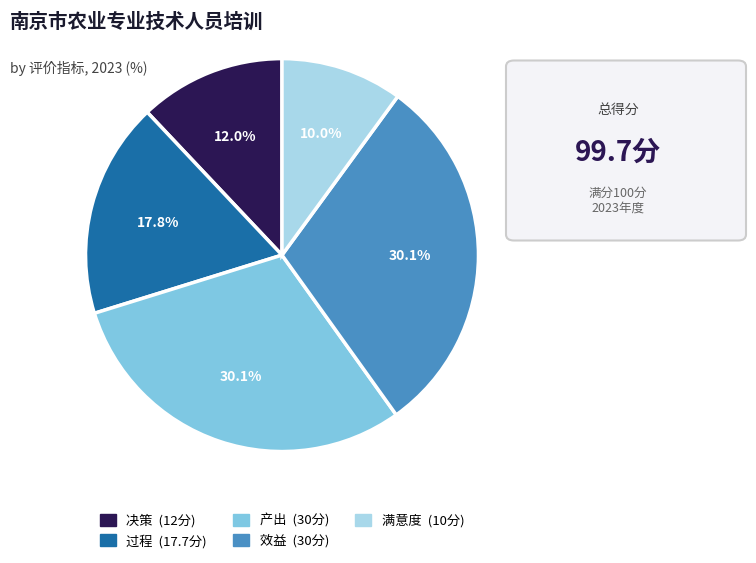

Is there any slice that represents more than half of the pie?

No